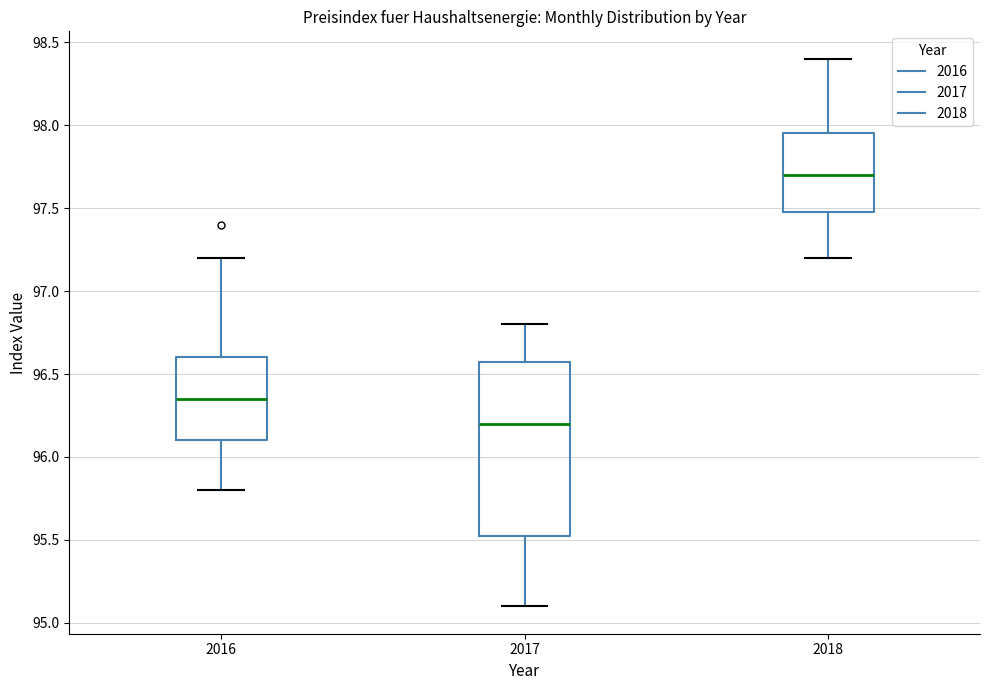

Which box has the lowest median line?

2017